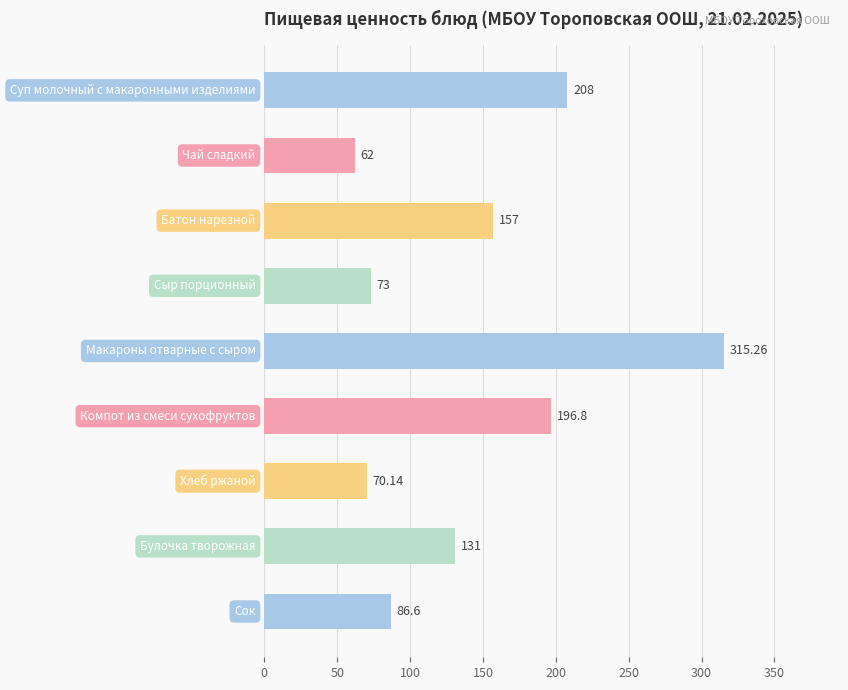

Count the number of data series in this chart.

1